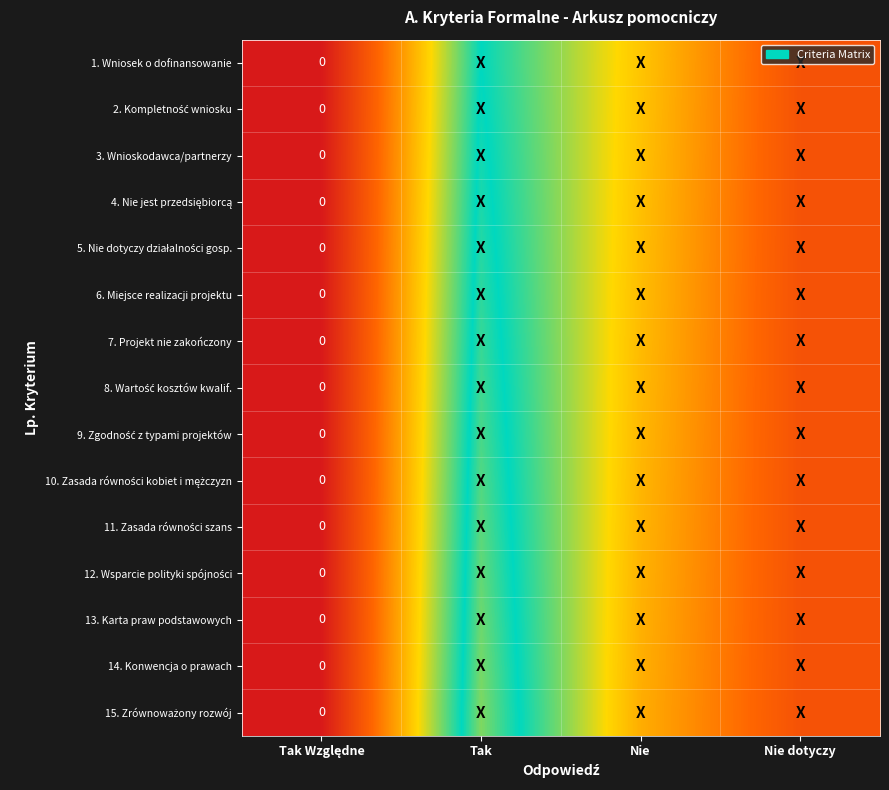

At how many categories does at least one series exceed 0?

3